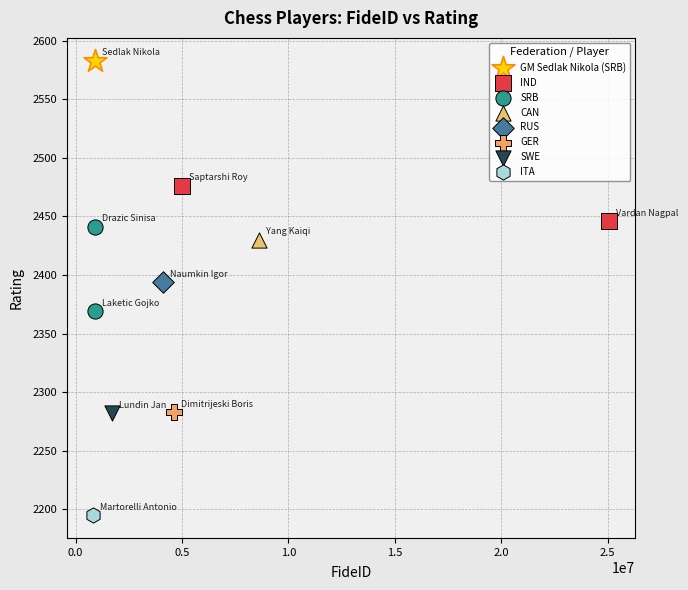

What are all the series names shown in the legend?

GM Sedlak Nikola (SRB), IND, SRB, CAN, RUS, GER, SWE, ITA